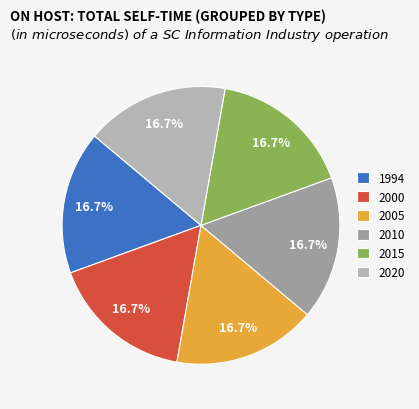

To the nearest percent, what is the average slice percentage?

17%